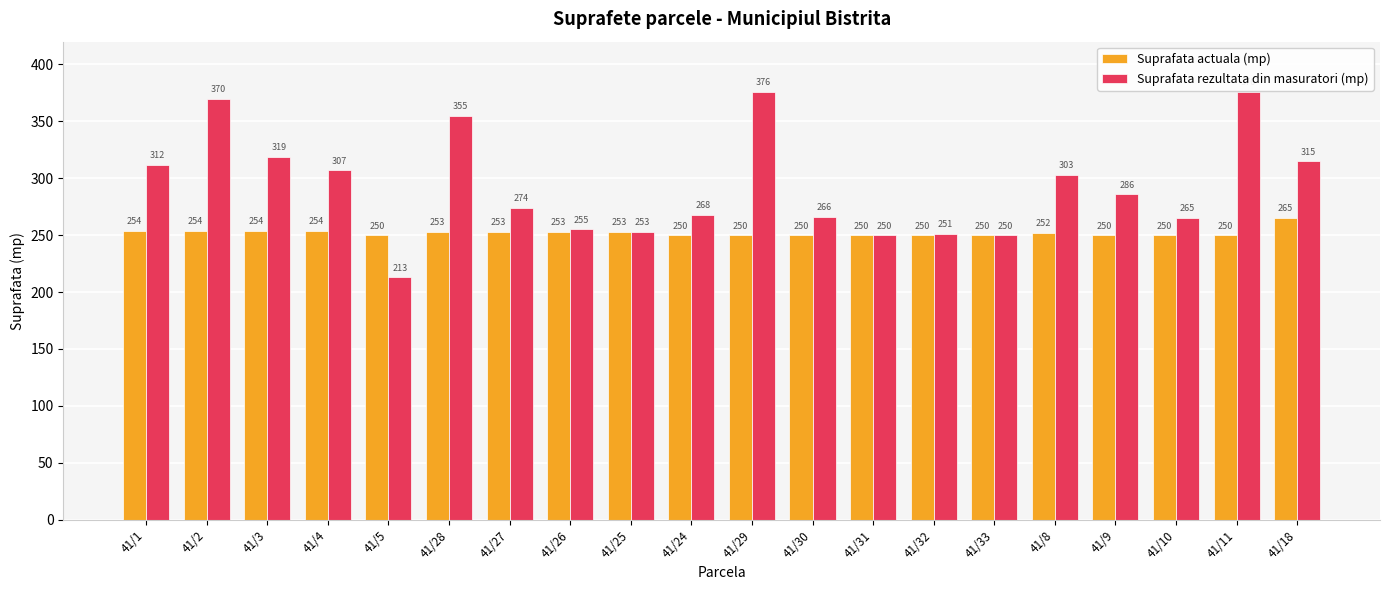

What position from the right is 41/11?

2